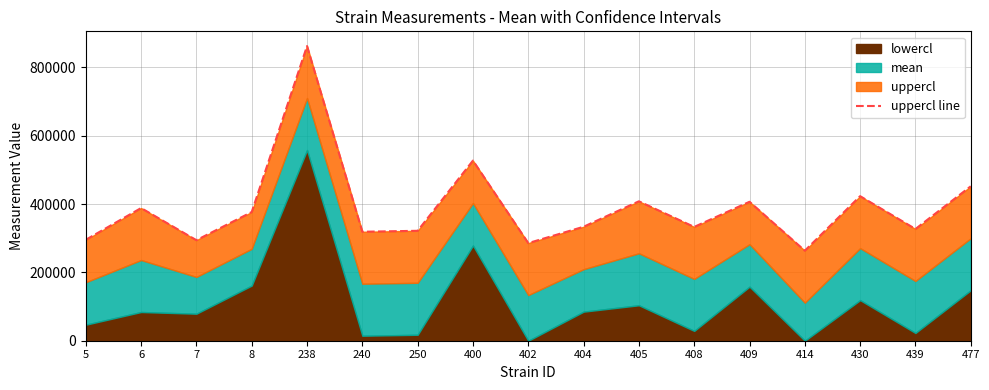

At which label does the data first exceed 333552?

6